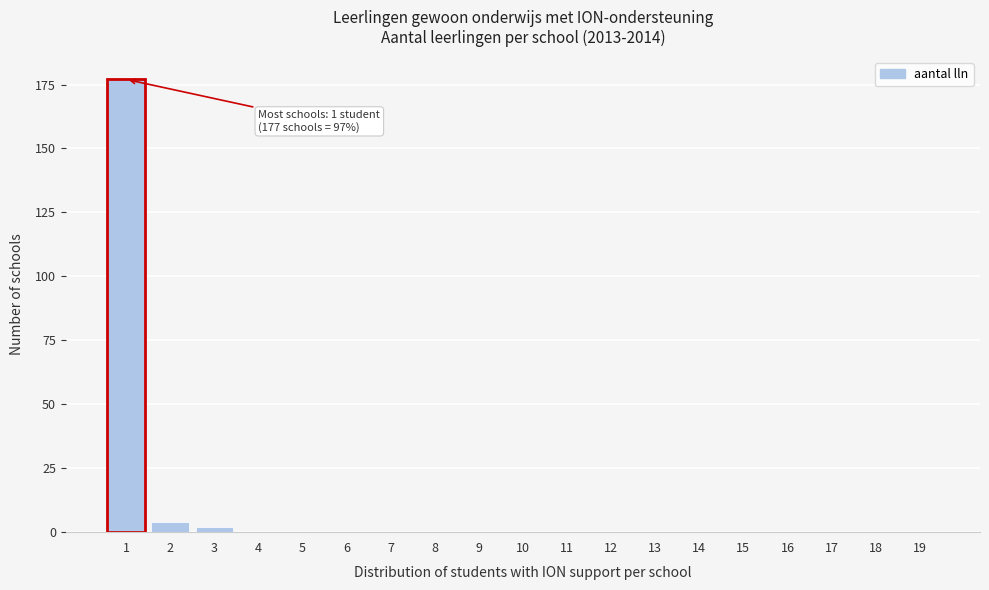

Reading left to right, what are all the values shown in this chart?

1=177	2=4	3=2	4=0	5=0	6=0	7=0	8=0	9=0	10=0	11=0	12=0	13=0	14=0	15=0	16=0	17=0	18=0	19=0